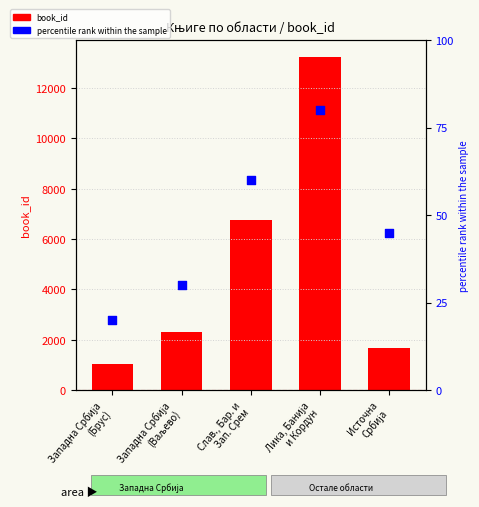

What are all the series names shown in the legend?

book_id, percentile rank within the sample